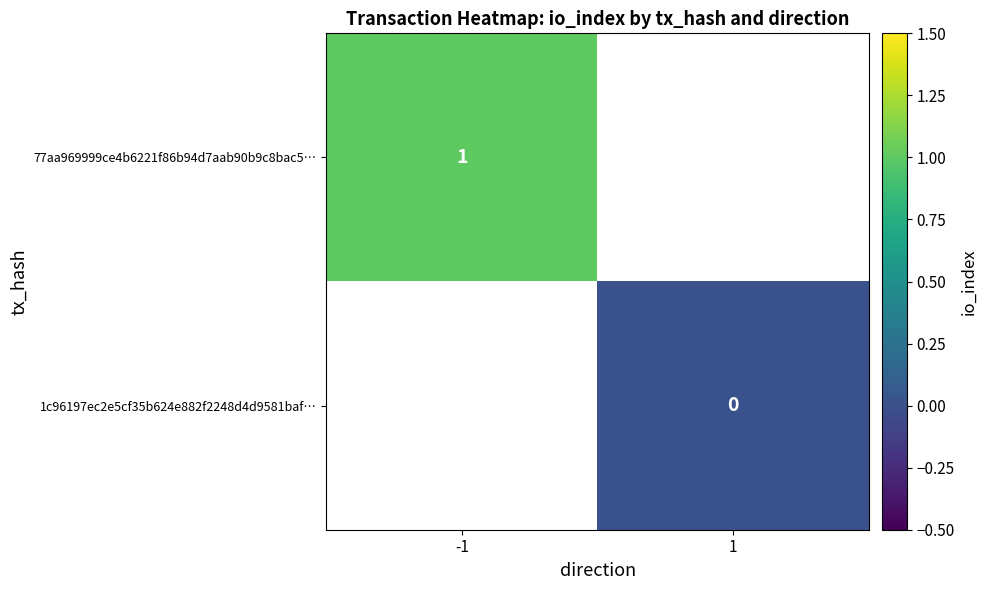

Is it true that 77aa969999ce4b6221f86b94d7aab90b9c8bac5… equals 1.7 at -1?

False